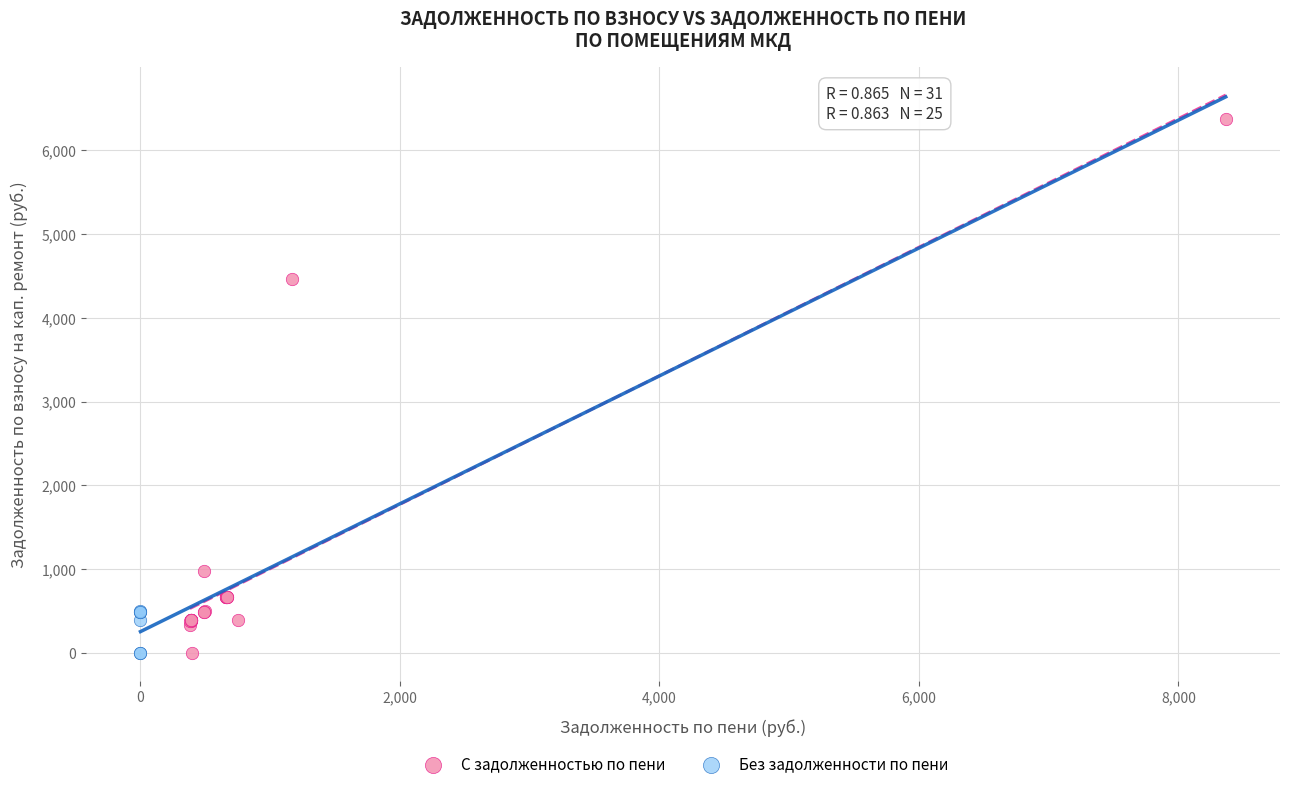

Which series has the largest Y range (max minus min)?

С задолженностью по пени